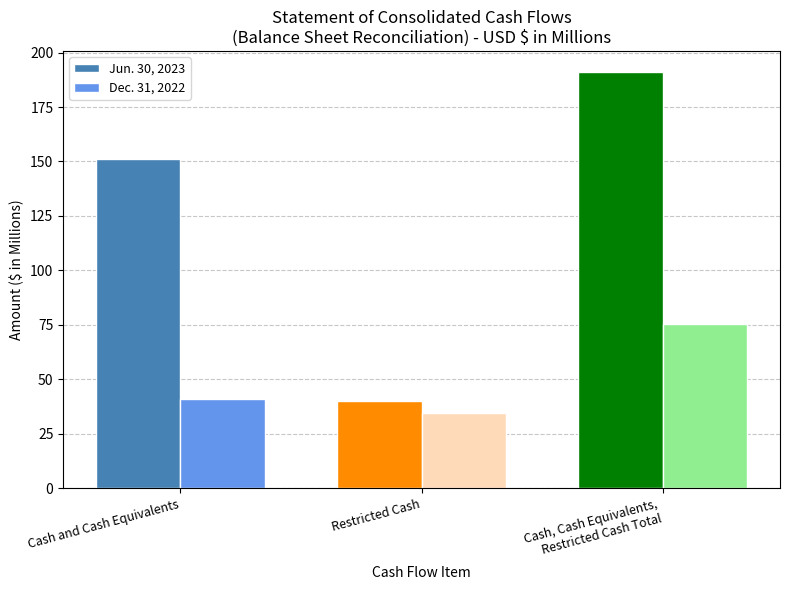

What is the spread (max minus min) of values at Restricted Cash?

5.2